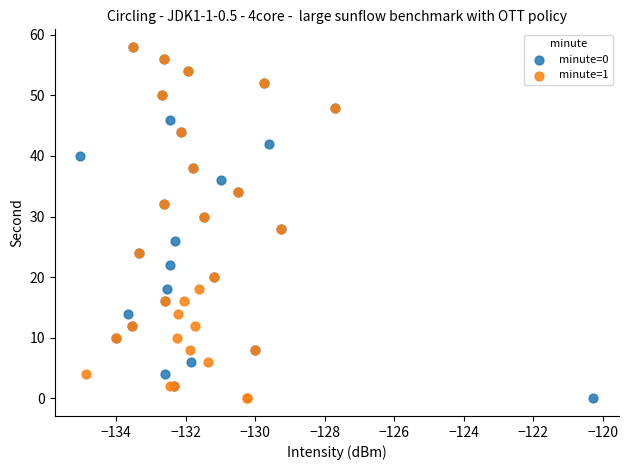

What are all the series names shown in the legend?

minute=0, minute=1